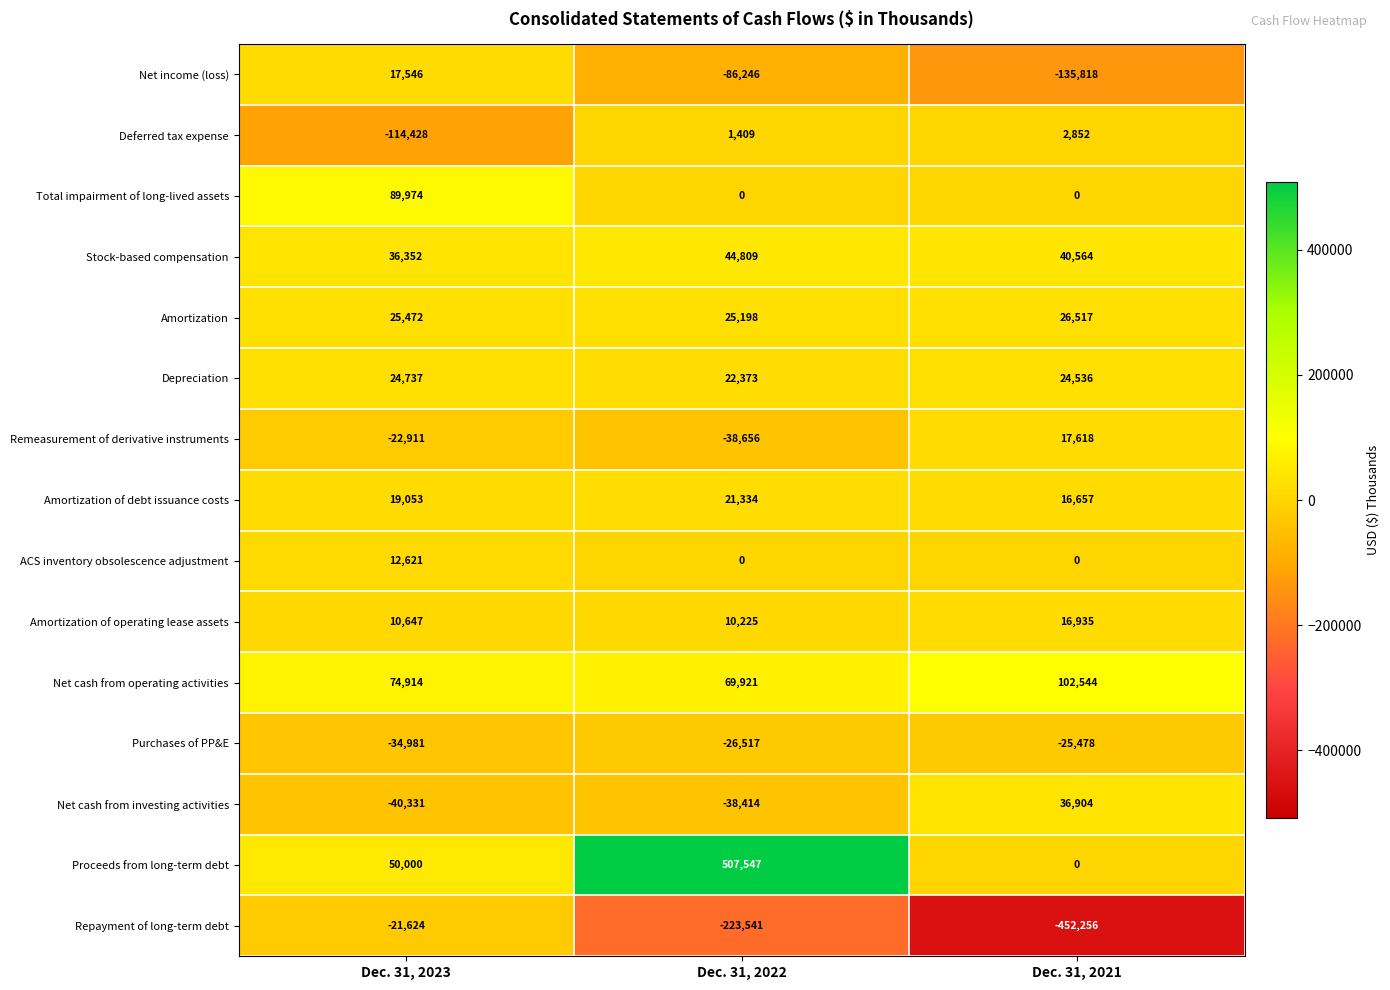

What is the total value across all series at Dec. 31, 2023?

127041